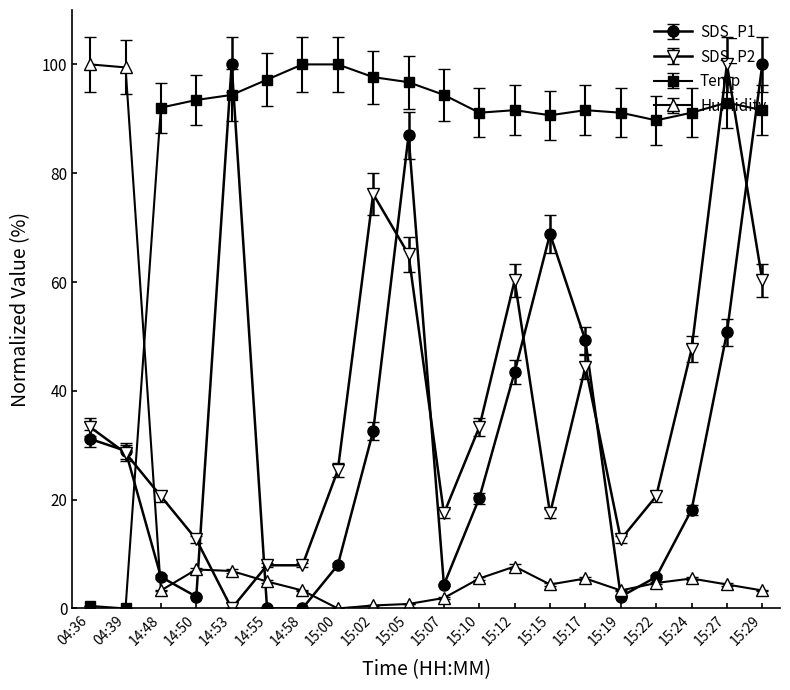

What is the spread (max minus min) of values at 15:05?

95.9